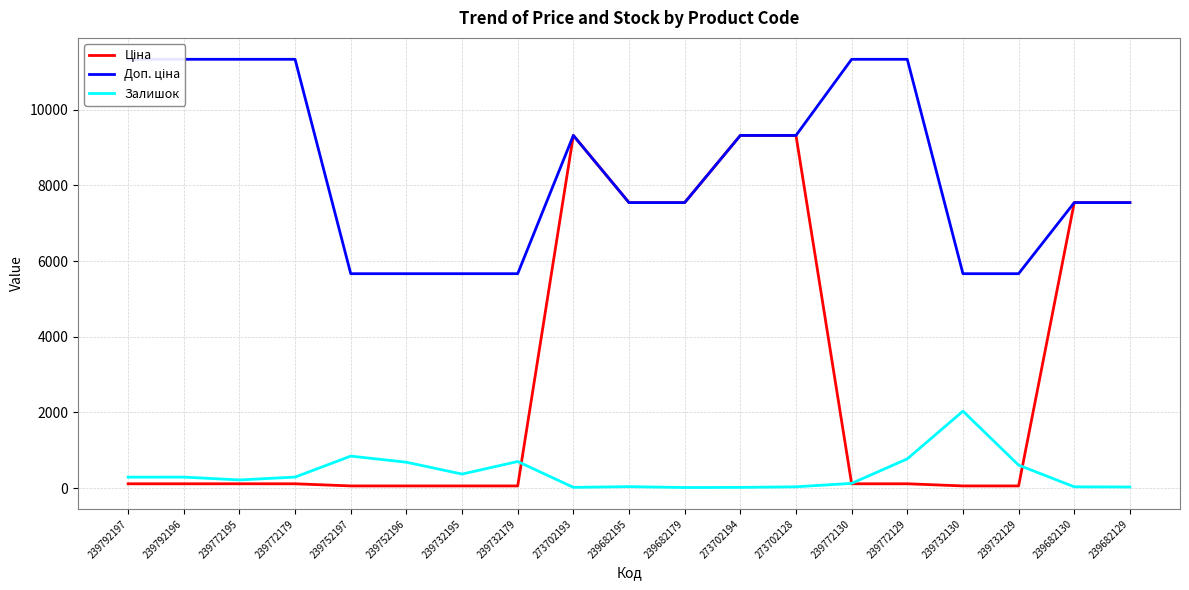

Where is the first local maximum for Ціна?

273702193